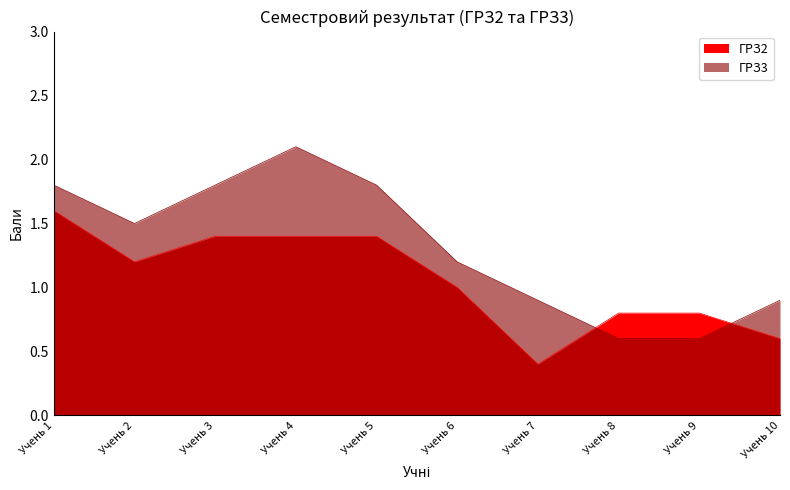

At which category does ГРЗ3 reach its first local valley?

Учень 2